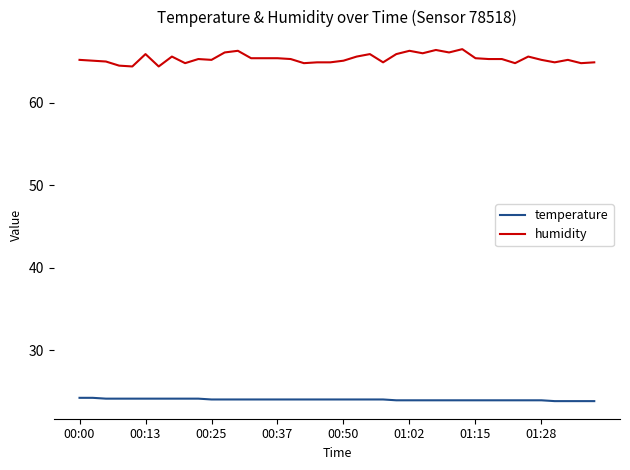

What is the smallest value displayed?

23.8